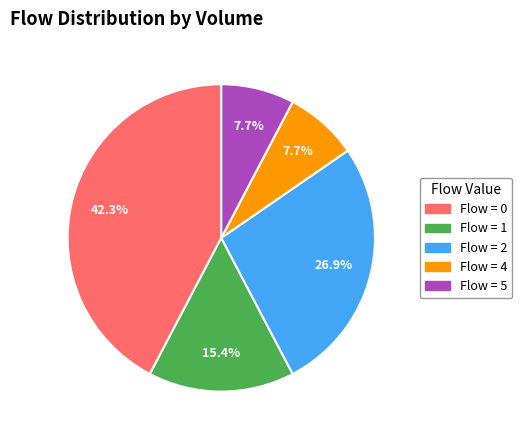

Is there any slice that represents more than half of the pie?

No